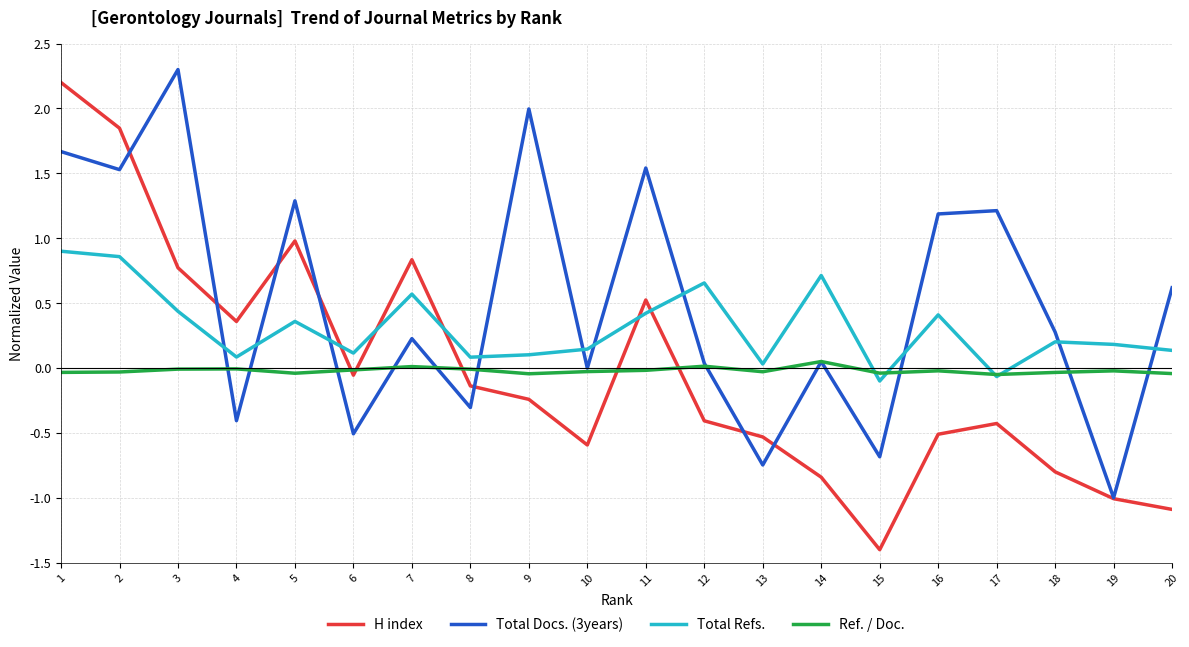

What is the sum of the Total Docs. (3years) values at 11 and 5?

2.8